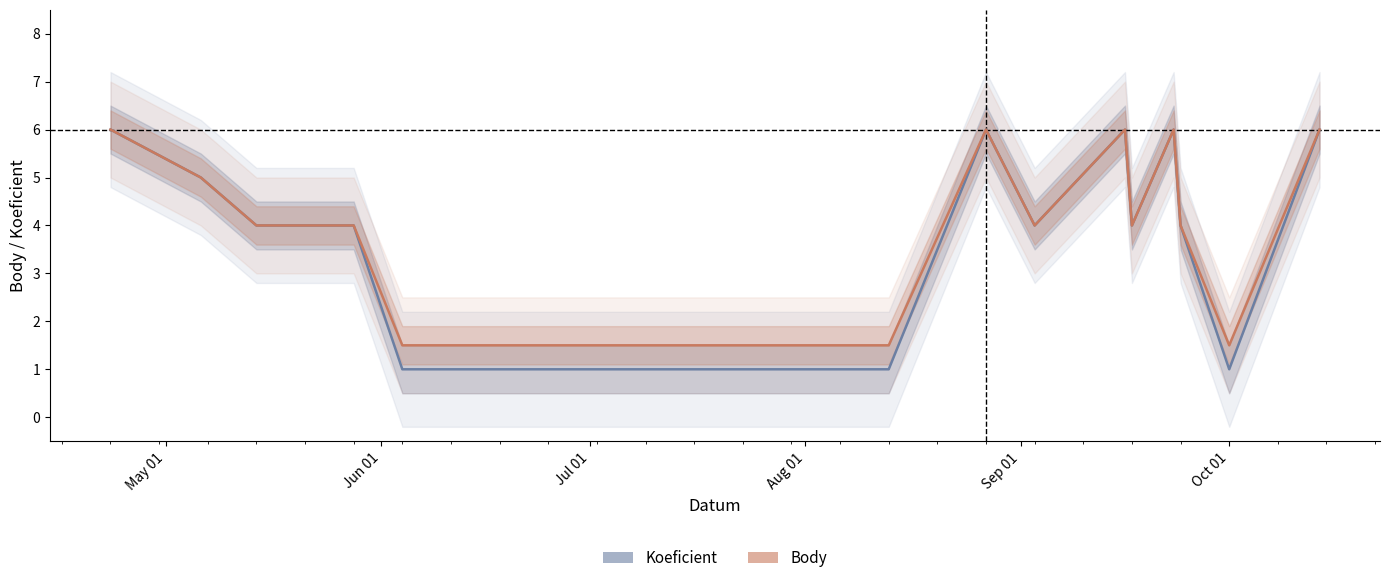

What is the average value of the Koeficient series?

4.1